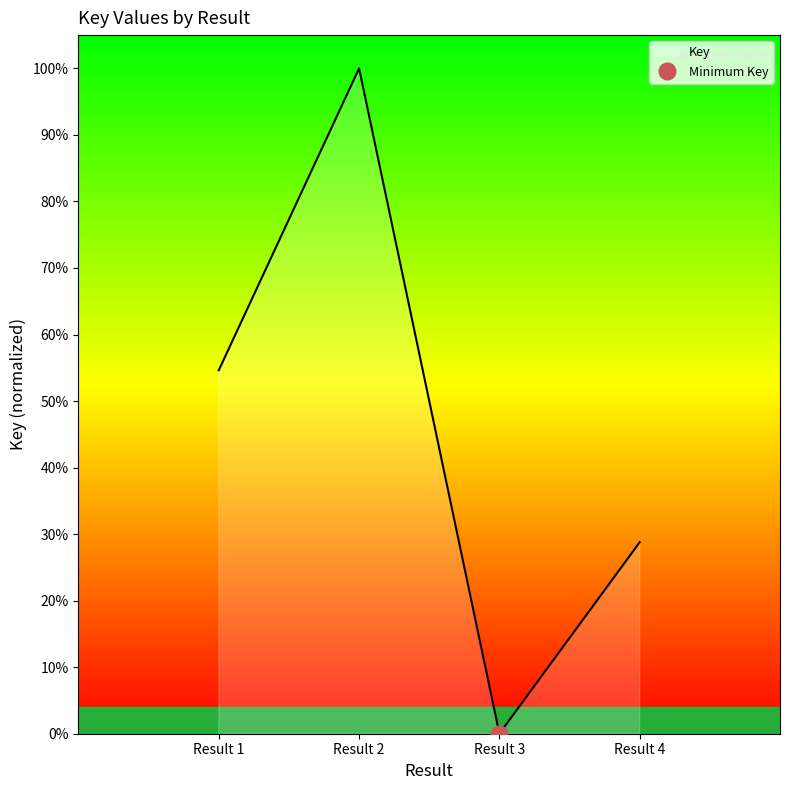

At which category does the data reach its first local valley?

Result 3